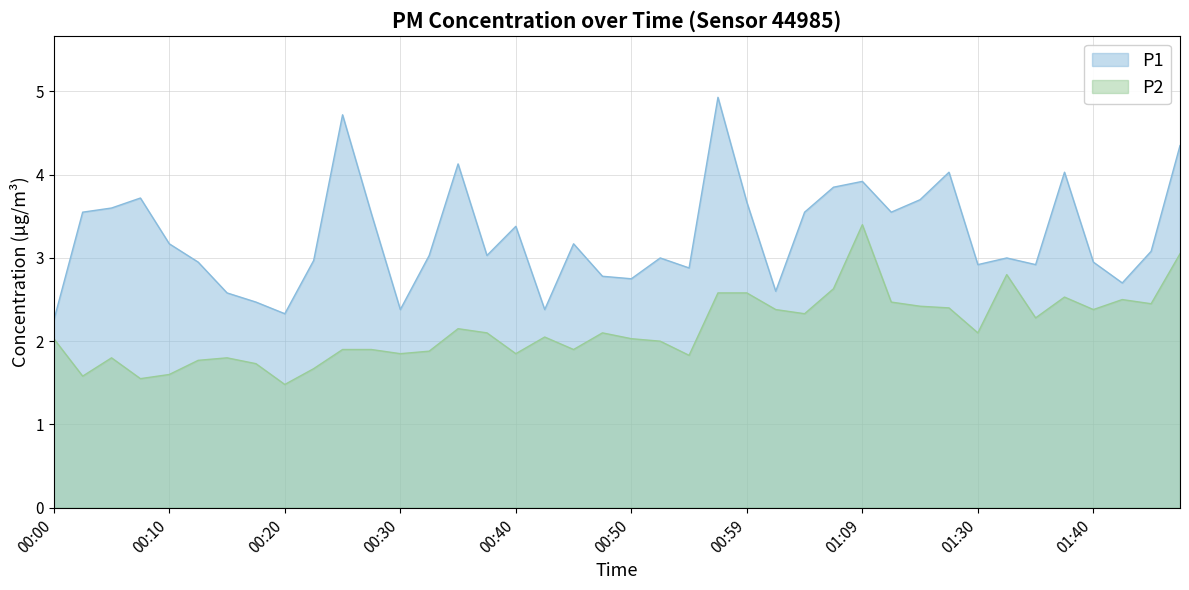

True or false: P1 has more than 0 interior local peaks.

True